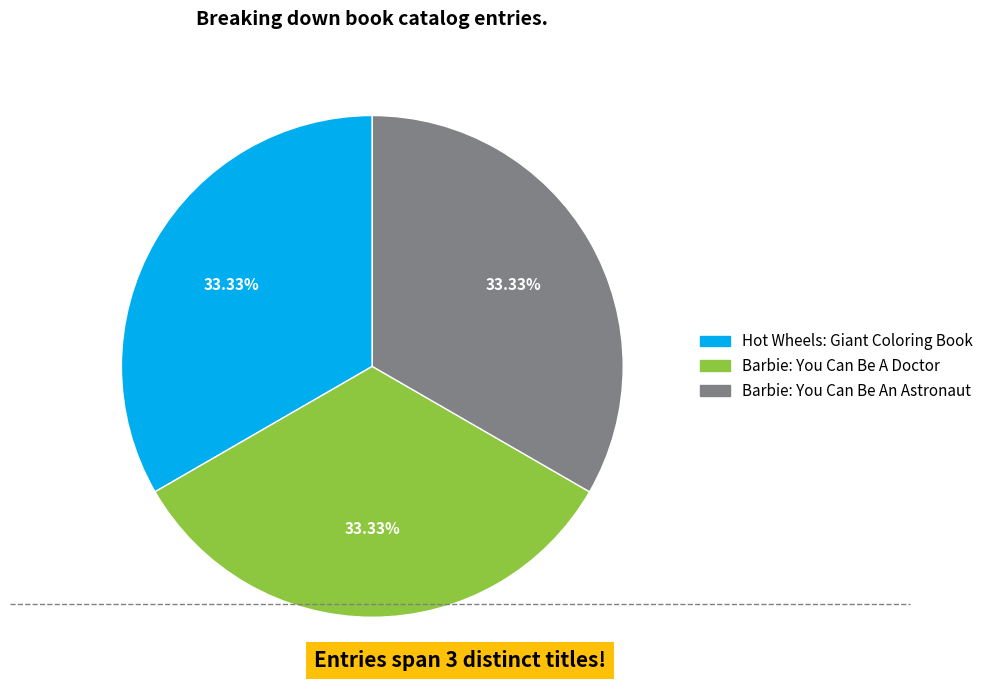

How many segments does this pie chart have?

3